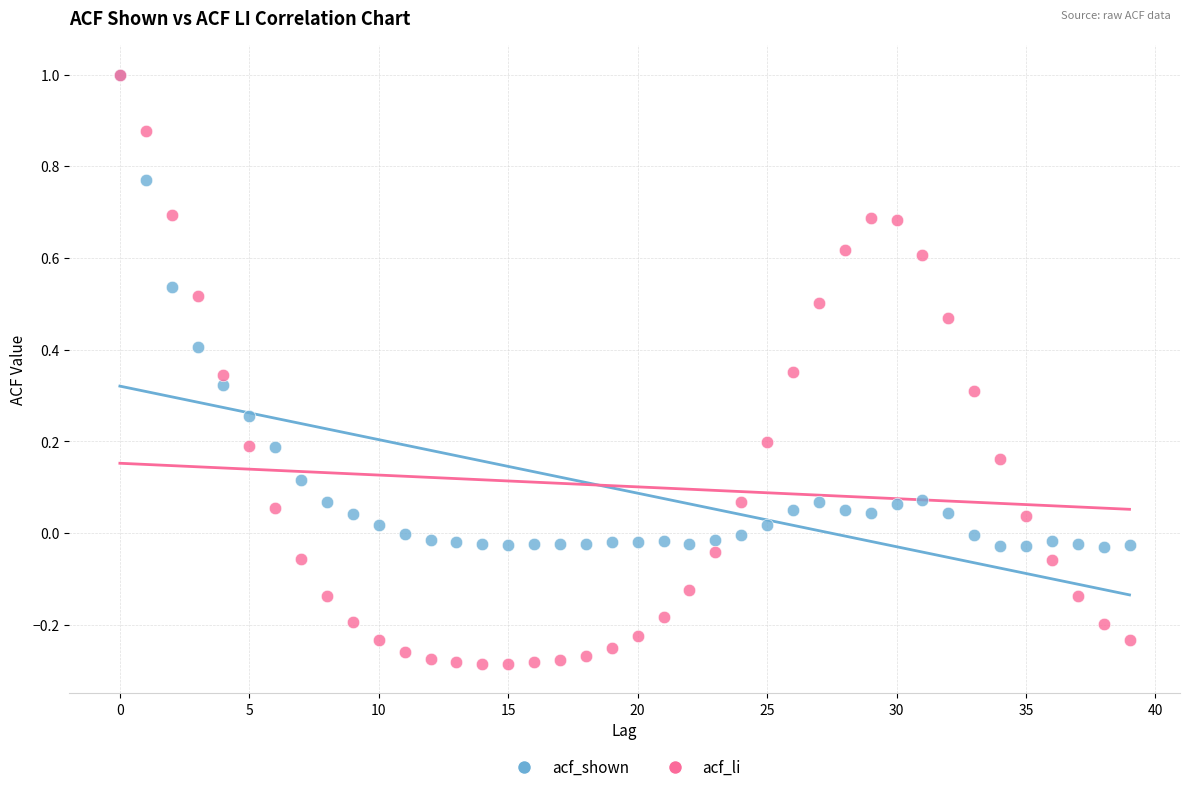

Which series has the largest Y range (max minus min)?

acf_li